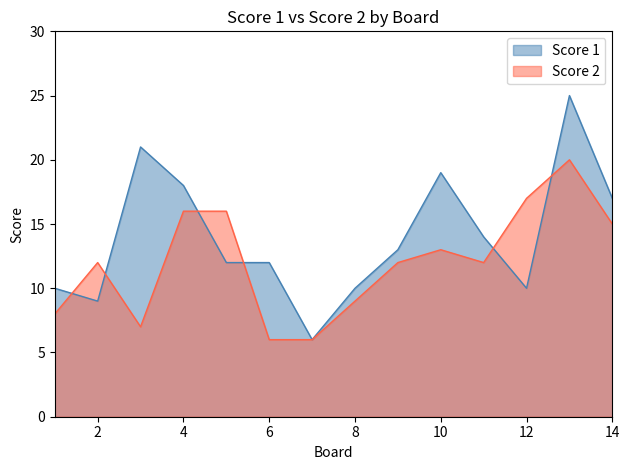

What is the difference between the maximum and minimum values in the Score 2 series?

14